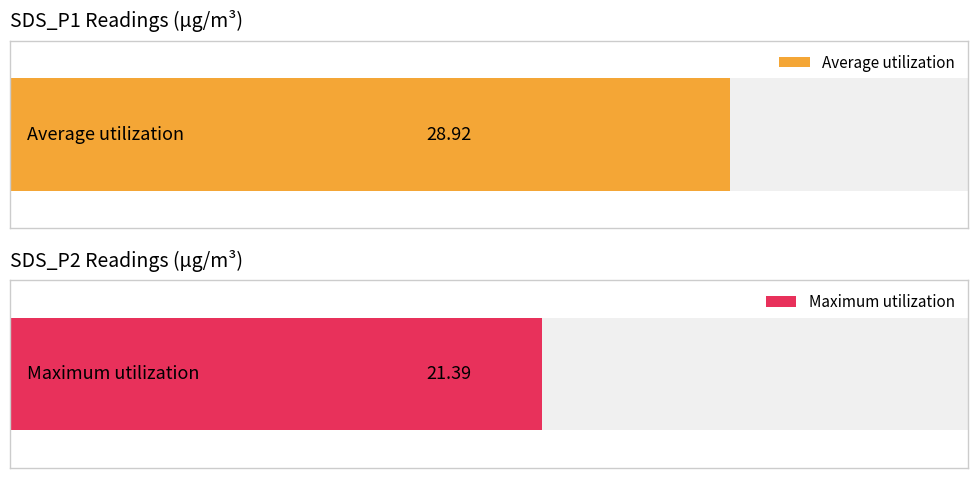

Is it true that Maximum utilization equals 27.0 at 00:20?

False